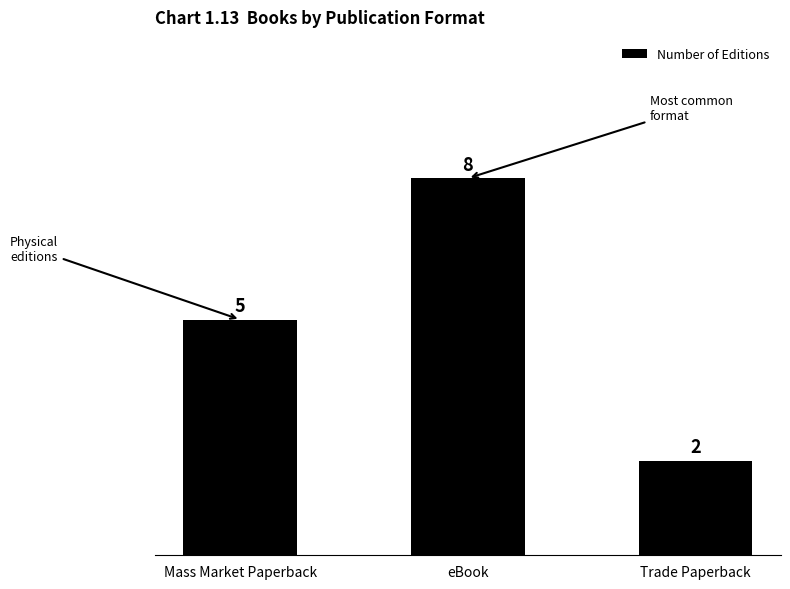

At which category does the chart reach its minimum across all series?

Trade Paperback